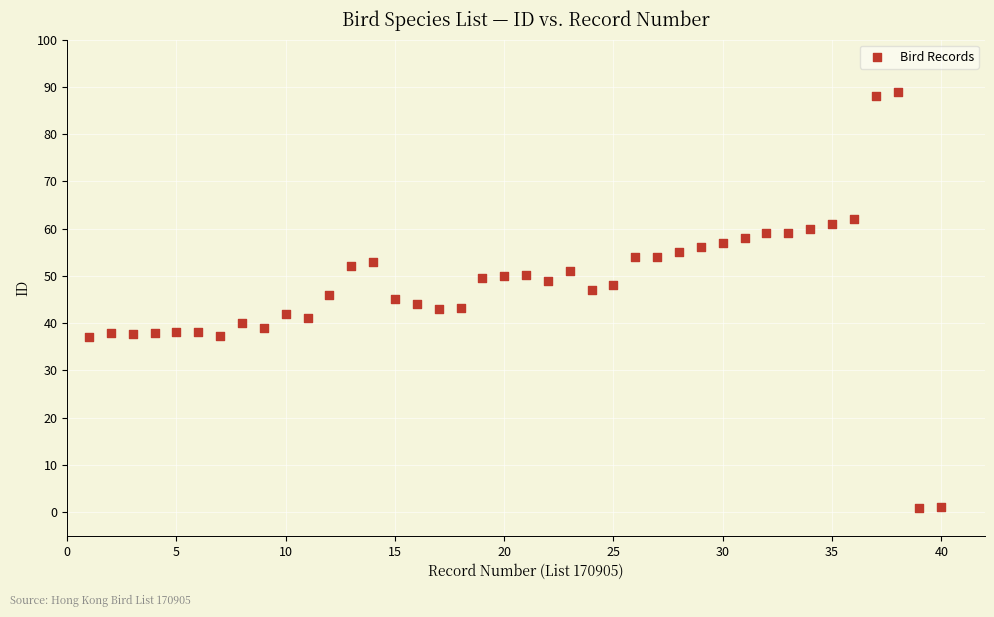

What is the range of X values (max minus min)?

39.0